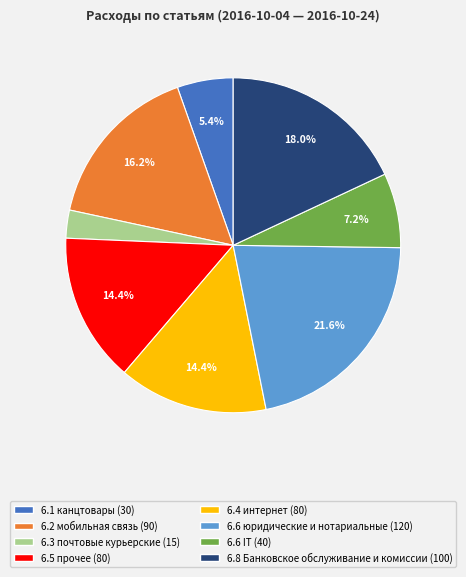

Count the number of slices in the pie.

8